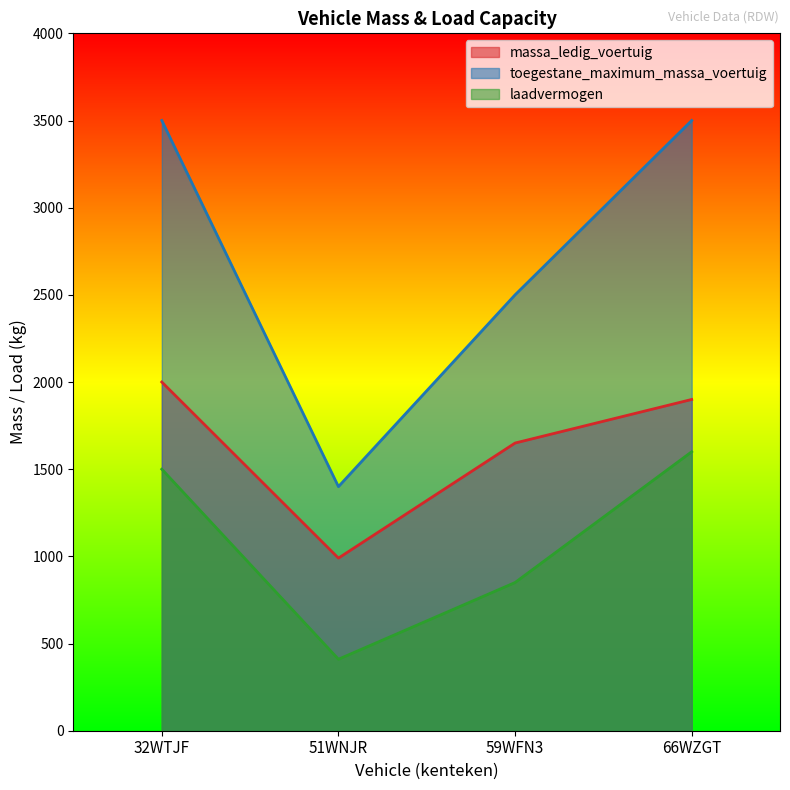

What is the sum of all massa_ledig_voertuig values?

6540